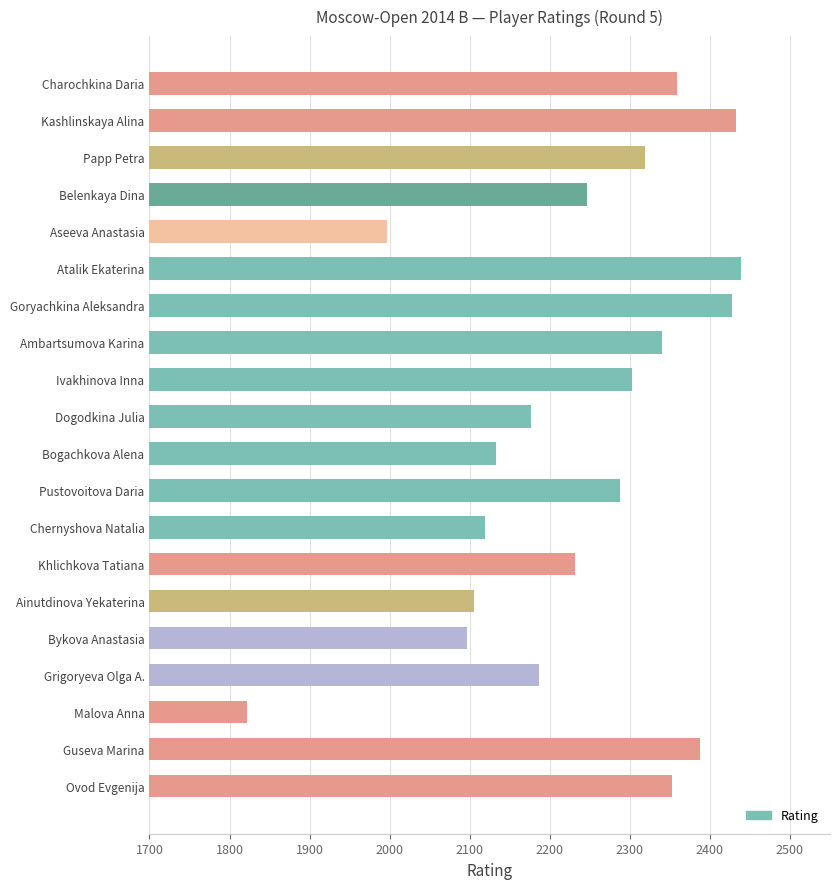

What value does the data have at Aseeva Anastasia, to the nearest 10?

2000